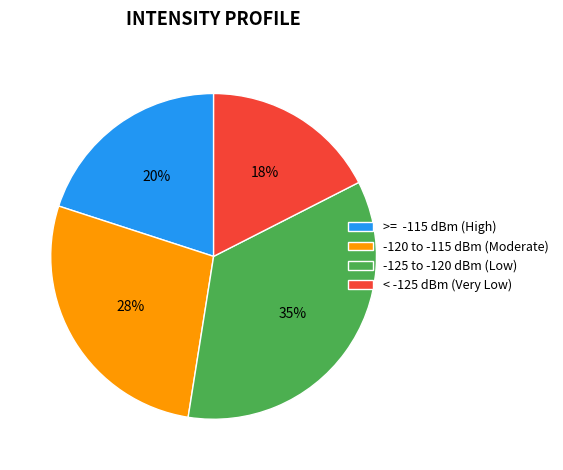

Is it true that -125 to -120 dBm (Low) is 35% of the pie?

True